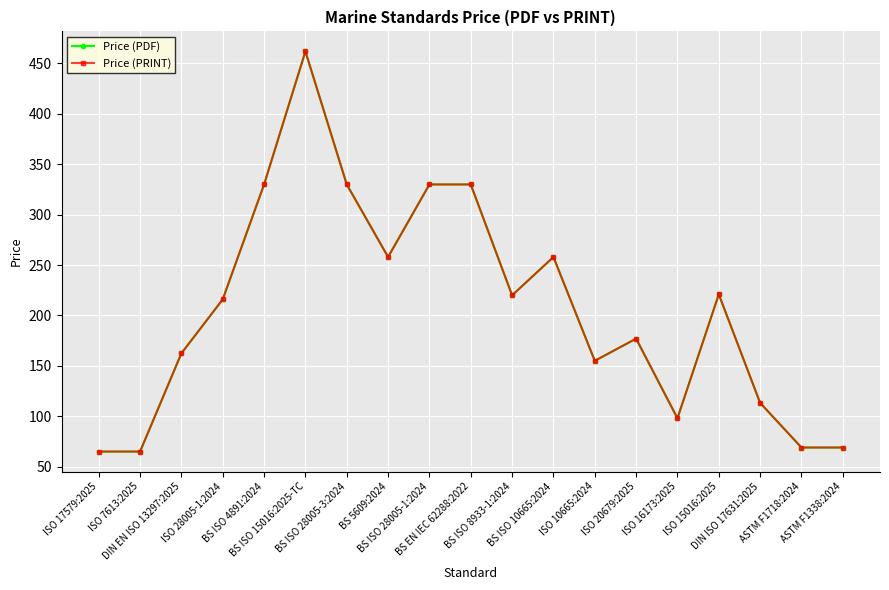

Is this an area chart (filled region under the line)?

No